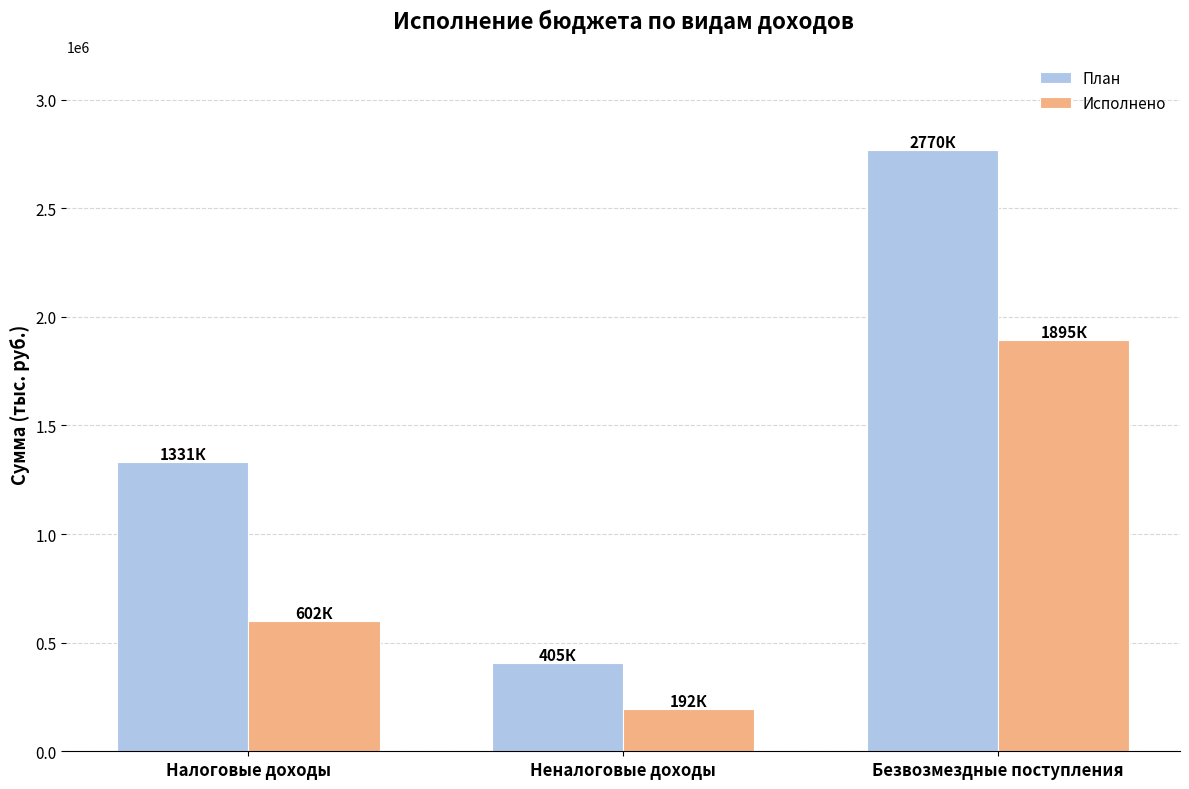

What are all the series names shown in the legend?

План, Исполнено